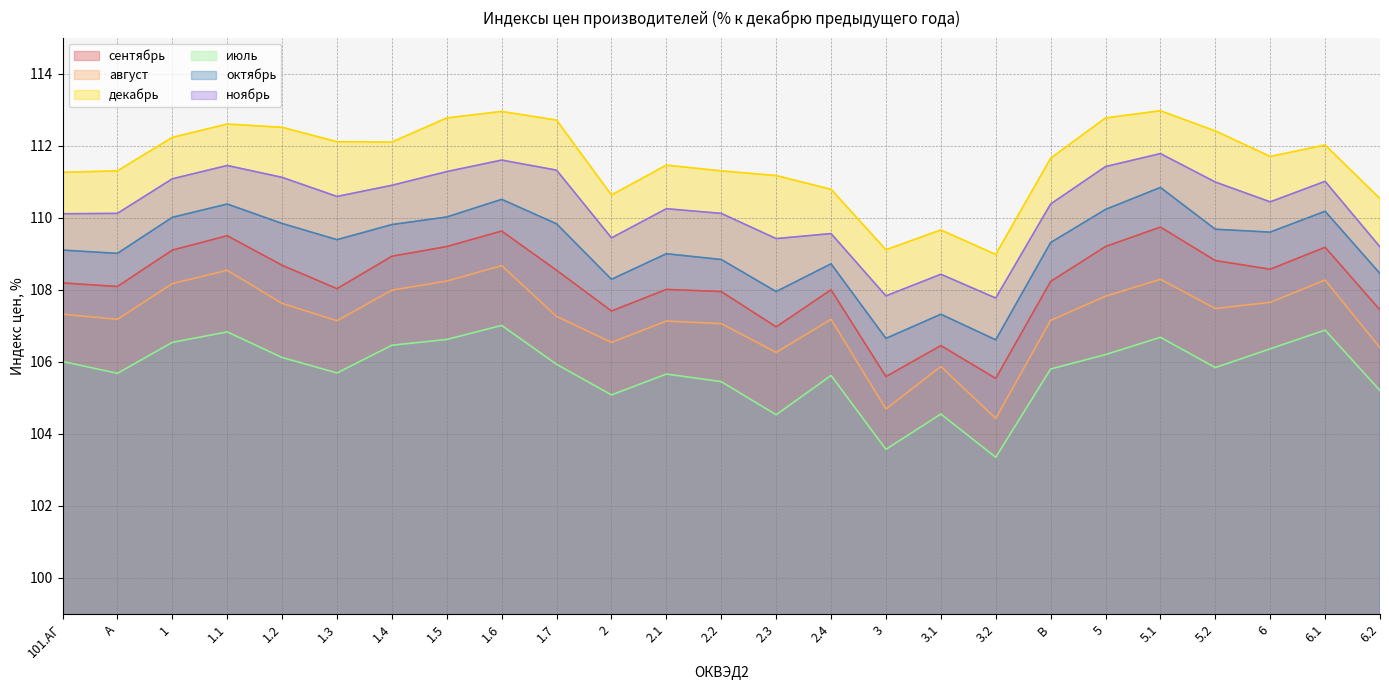

At how many categories does at least one series exceed 112?

12